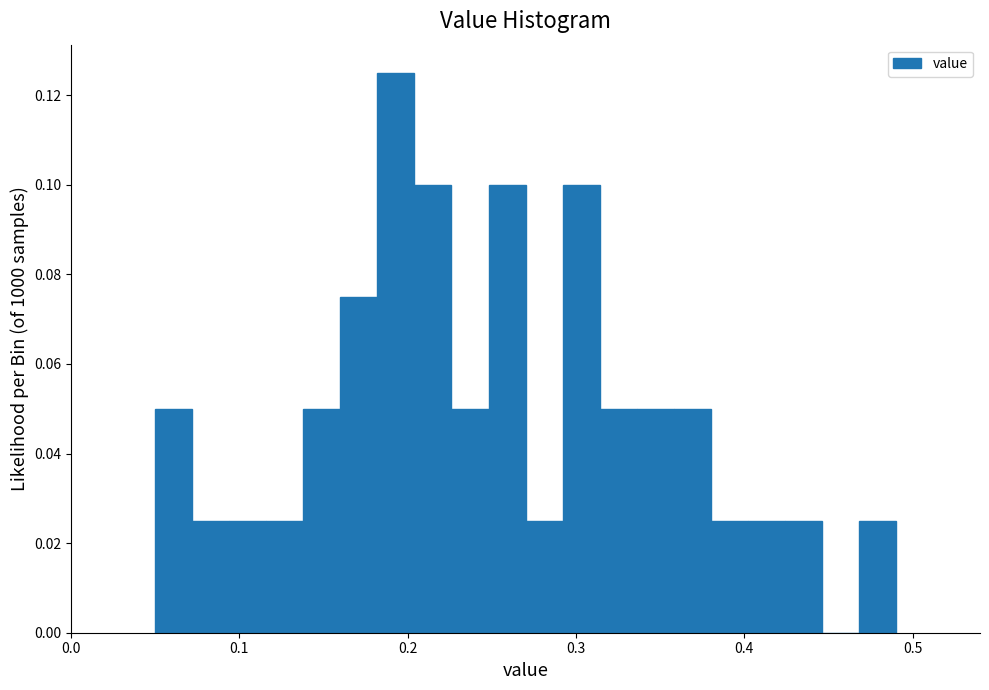

Around what value on the x-axis is the tallest bar? Give the approximate position of its centre, as read against the axis.

0.19